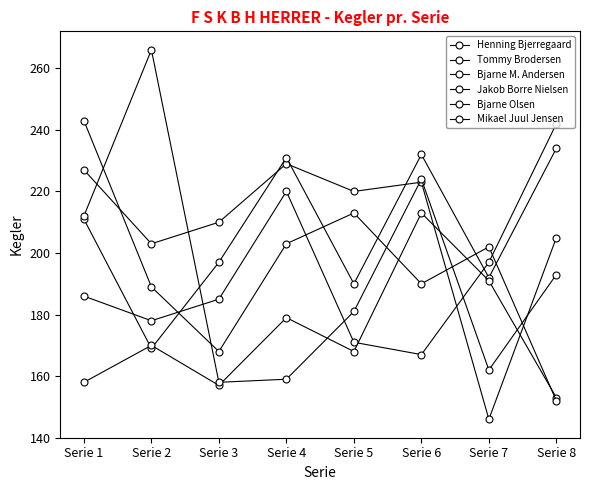

At Serie 1, list the series in order from smallest to largest.

Bjarne M. Andersen, Jakob Borre Nielsen, Tommy Brodersen, Mikael Juul Jensen, Henning Bjerregaard, Bjarne Olsen